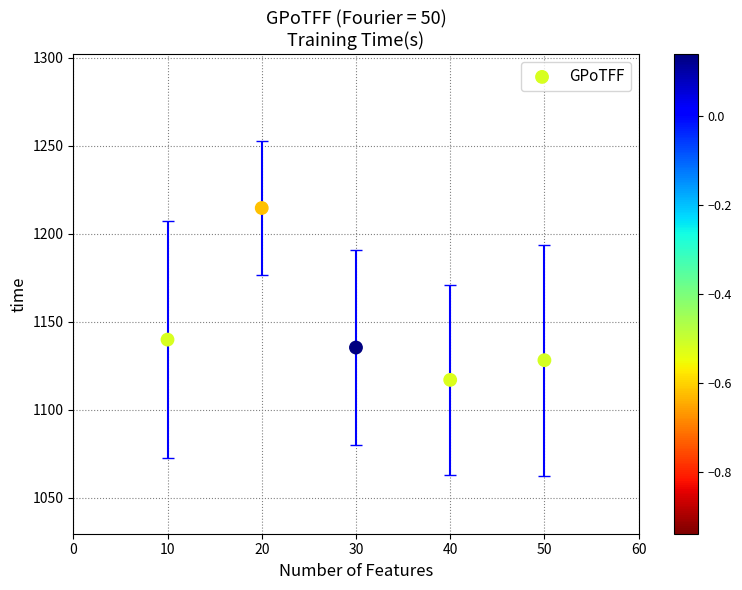

What Y value in the scatter plot is closest to 1165?

1139.8